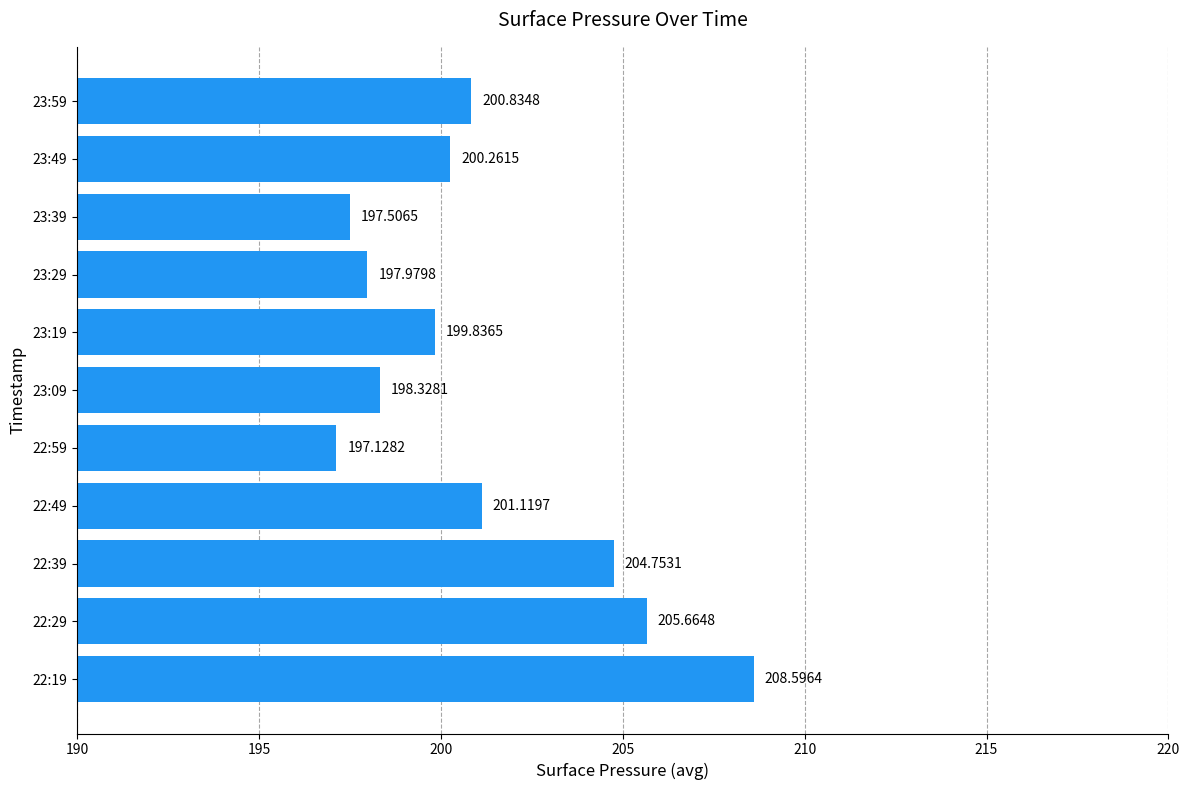

What is the change in value from 23:29 to 23:39?

-0.5